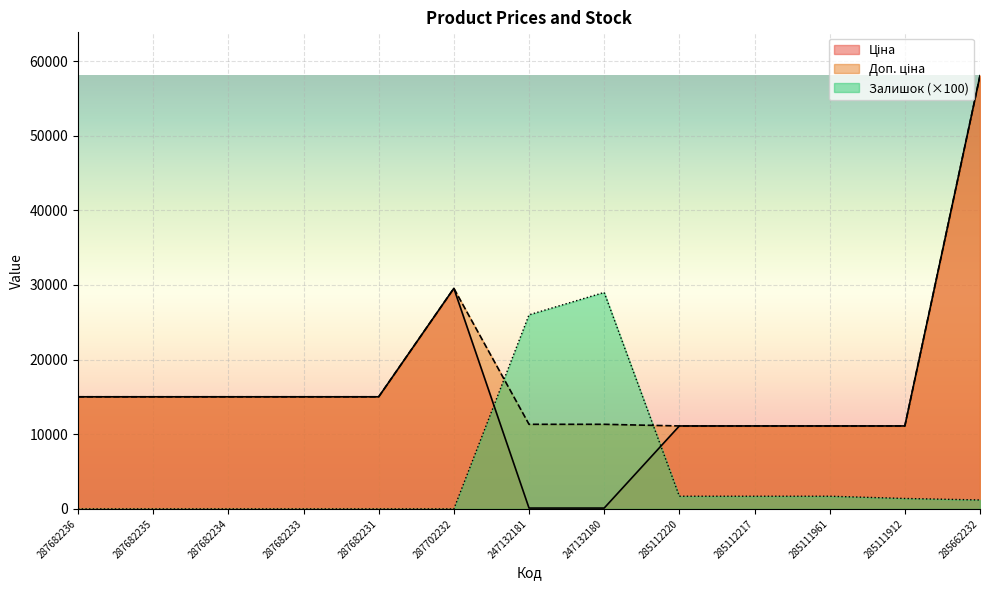

What is the value of the Ціна point at the 11th from the left?

11113.6